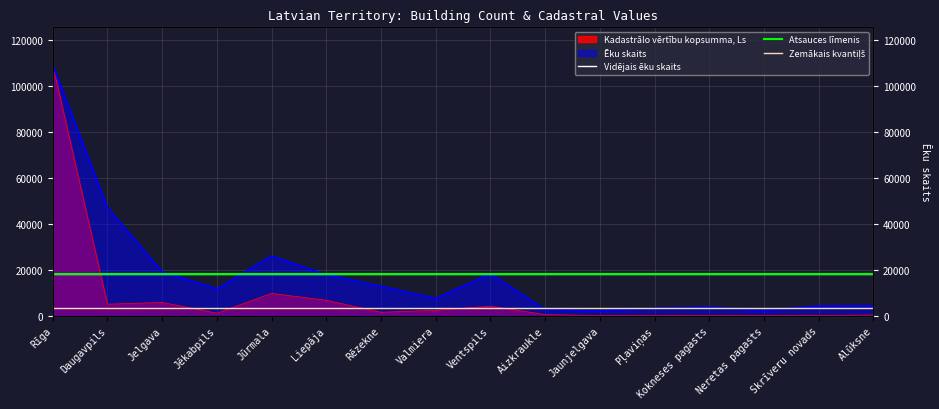

Reading left to right, extract all data points from this chart.

Kadastrālo vērtību kopsumma (Ls): 109023.0	5021.0	5780.1	1121.0	9733.1	6725.1	1516.2	2355.0	4140.3	514.4	68.2	102.1	113.7	26.7	110.6	323.5
Ēku skaits (x1000): 109023.0	47002.0	19148.0	11683.0	25946.0	17855.0	12772.0	7520.0	18273.0	2642.0	2171.0	3174.0	3721.0	2223.0	4242.0	4323.0